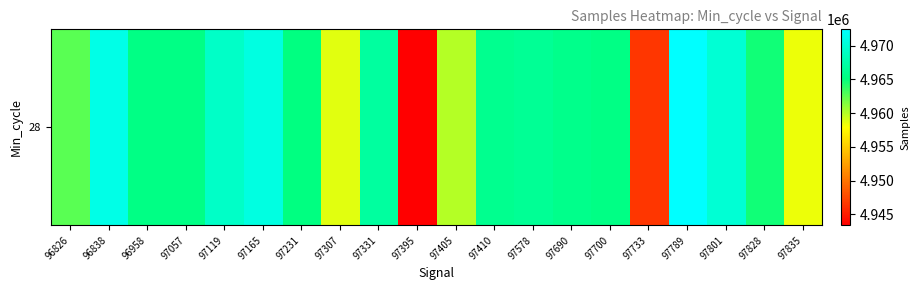

What is the change in value from 97307 to 97789?

+13684